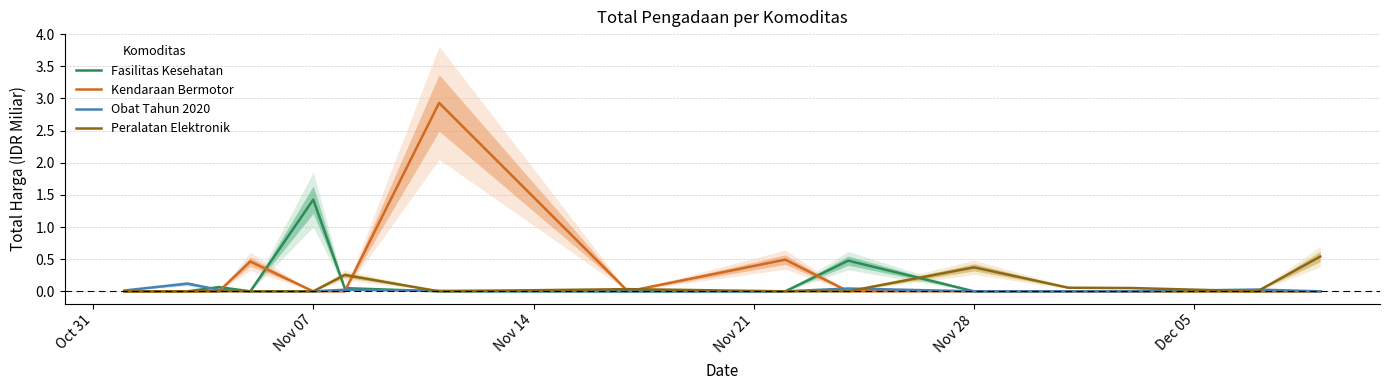

What is the highest value of the Obat Tahun 2020 series?

0.1